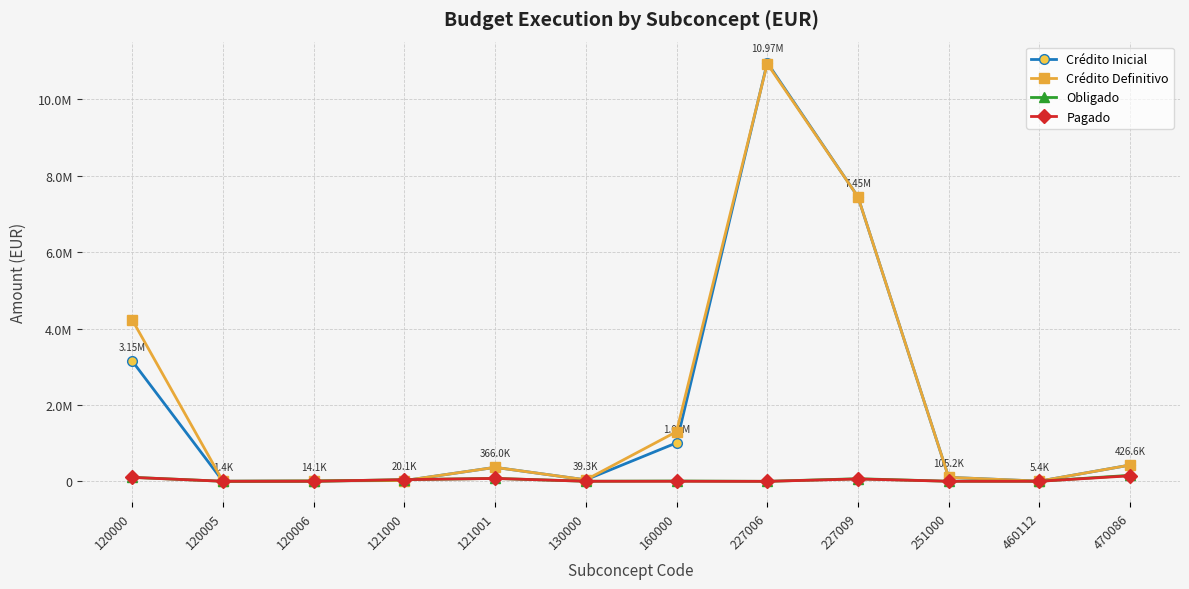

List the labels in order of Obligado value, smallest first.

227006, 120005, 460112, 120006, 130000, 251000, 160000, 121000, 227009, 121001, 120000, 470086